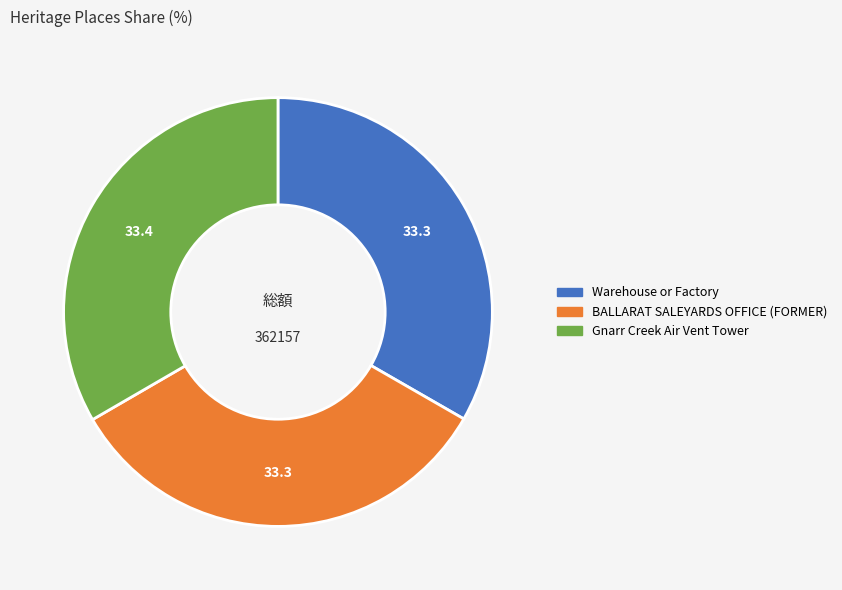

How many segments does this pie chart have?

3